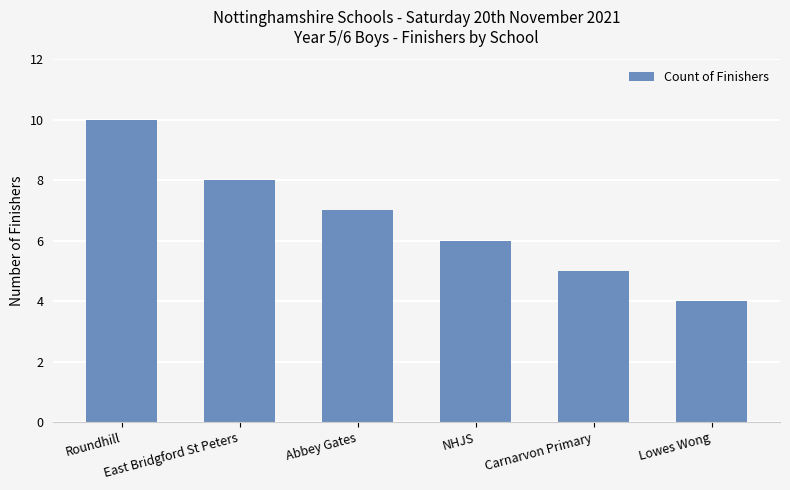

What is the average value?

7